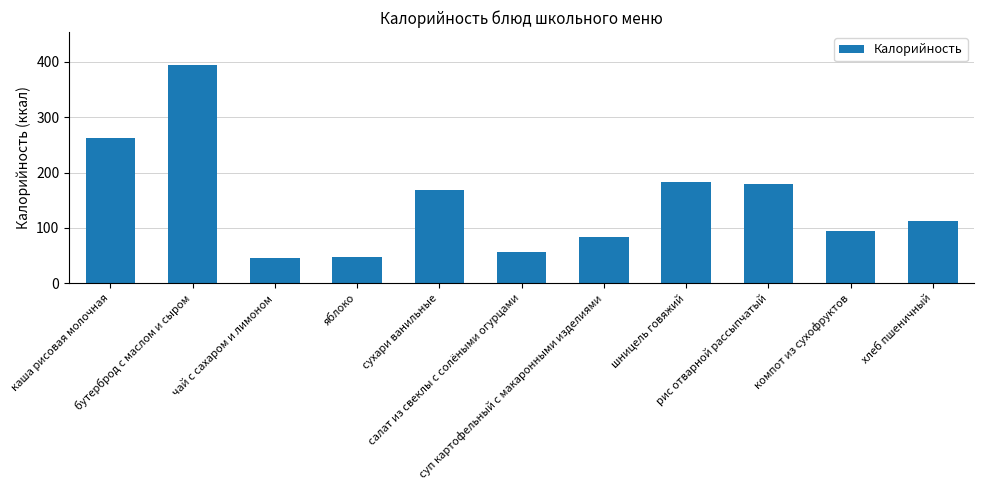

What is the difference between the maximum and minimum values?

348.5